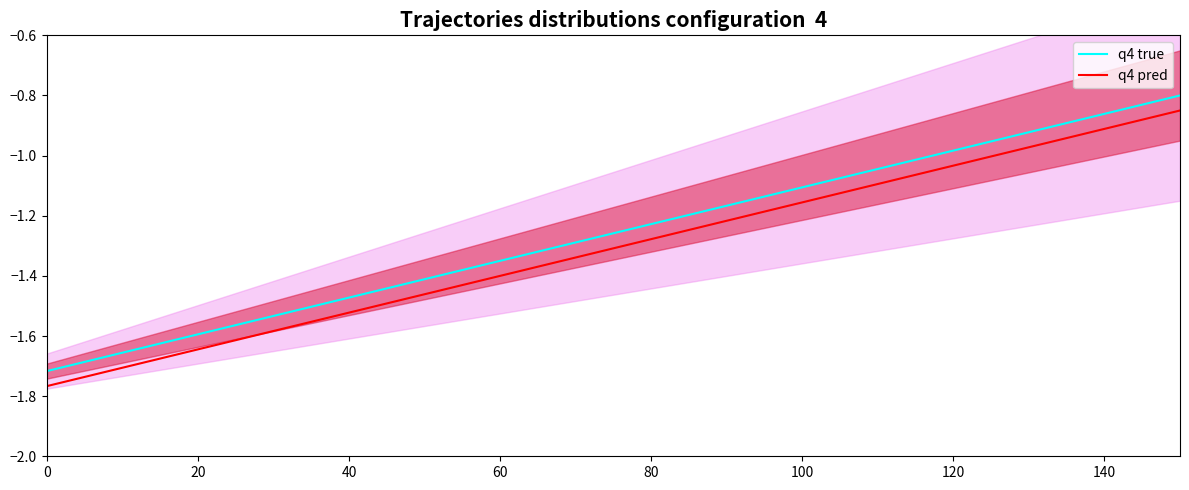

True or false: q4 true and q4 pred intersect in this chart.

False